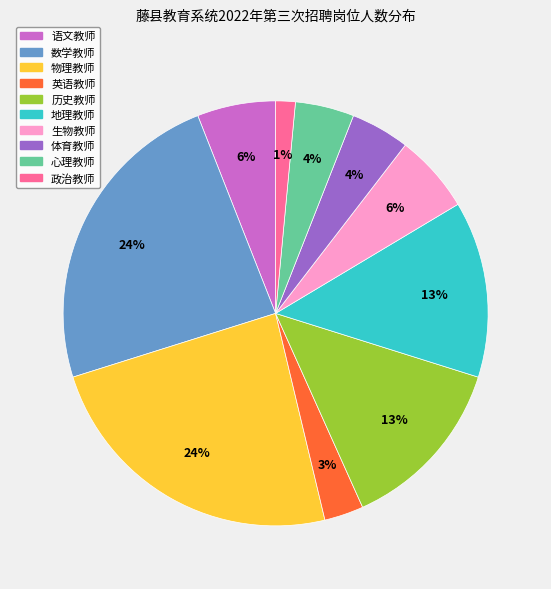

Does 物理教师 represent more than half of the total?

No